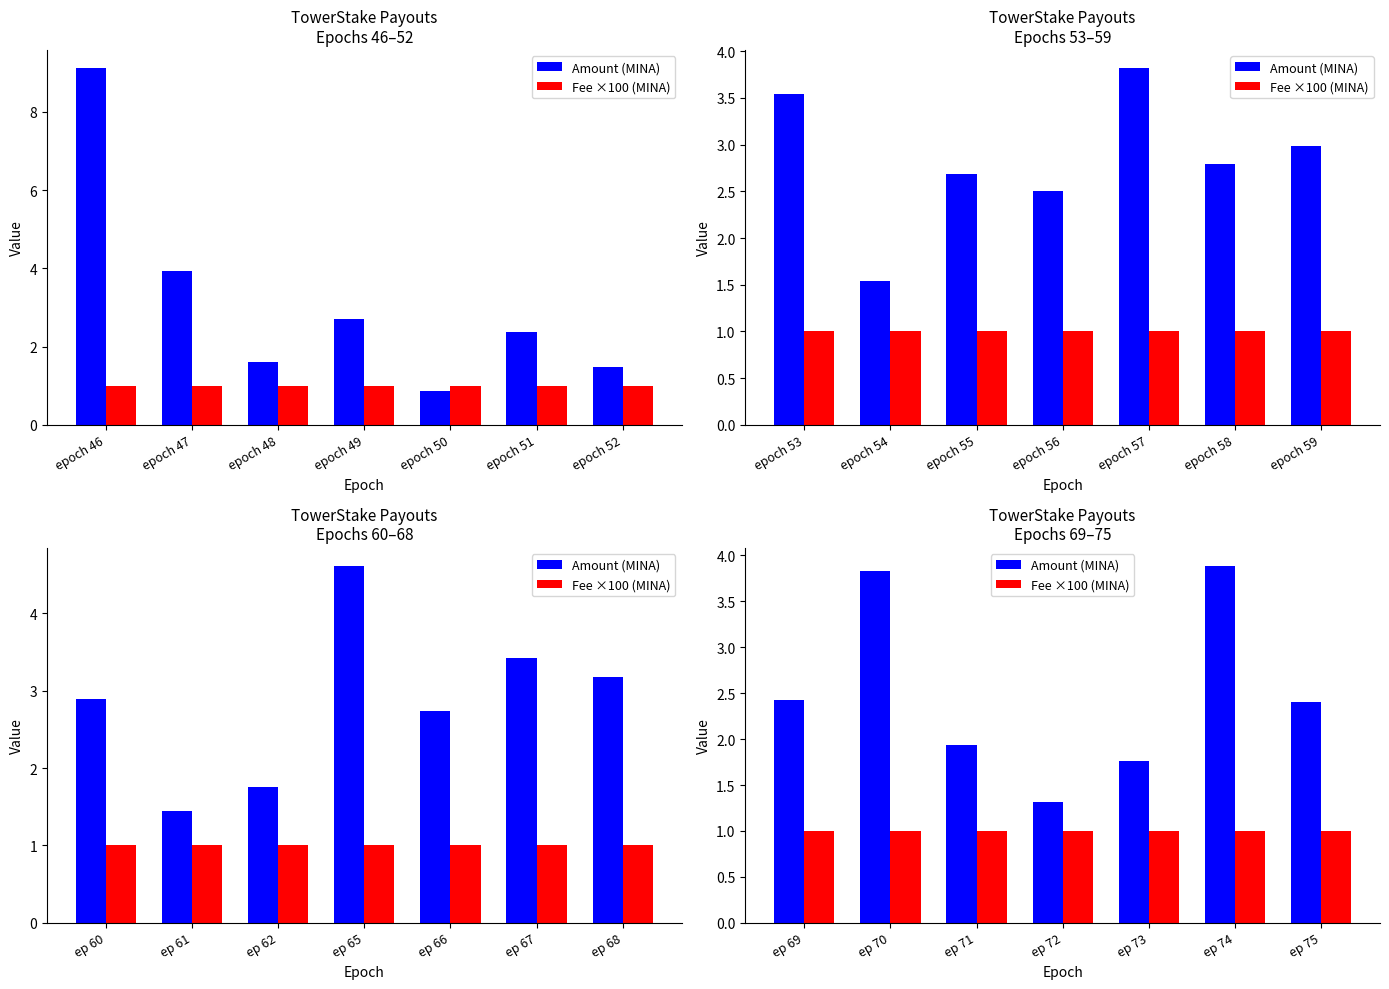

How many distinct data groups are displayed?

2